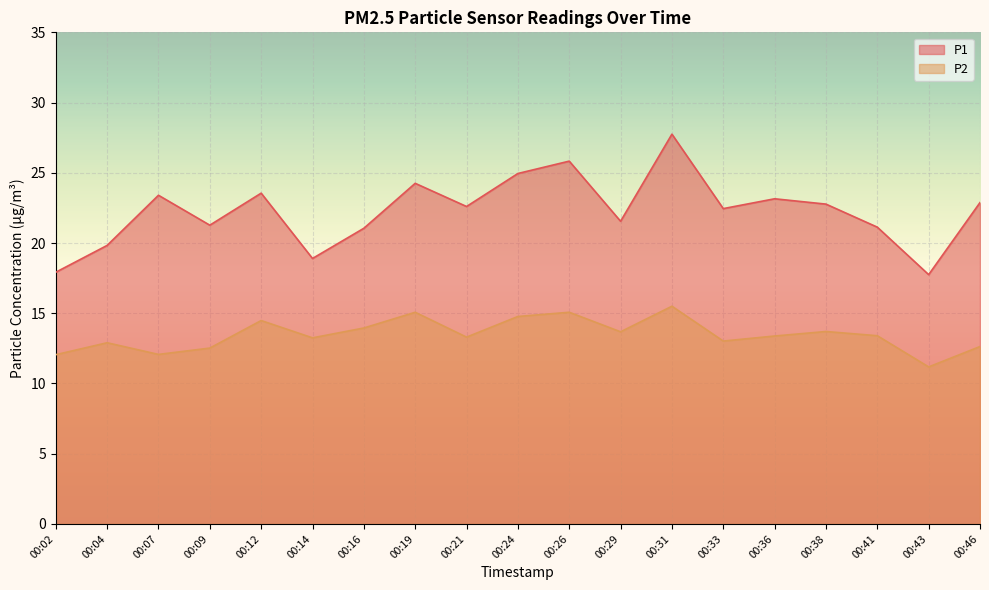

Reading left to right, transcribe all the data shown in this chart.

P1: 00:02=17.9	00:04=19.8	00:07=23.4	00:09=21.3	00:12=23.6	00:14=18.9	00:16=21.1	00:19=24.2	00:21=22.6	00:24=24.9	00:26=25.8	00:29=21.6	00:31=27.8	00:33=22.4	00:36=23.1	00:38=22.8	00:41=21.1	00:43=17.8	00:46=22.9
P2: 00:02=12.1	00:04=12.9	00:07=12.1	00:09=12.5	00:12=14.5	00:14=13.2	00:16=13.9	00:19=15.1	00:21=13.3	00:24=14.8	00:26=15.1	00:29=13.7	00:31=15.5	00:33=13.0	00:36=13.4	00:38=13.7	00:41=13.4	00:43=11.2	00:46=12.6